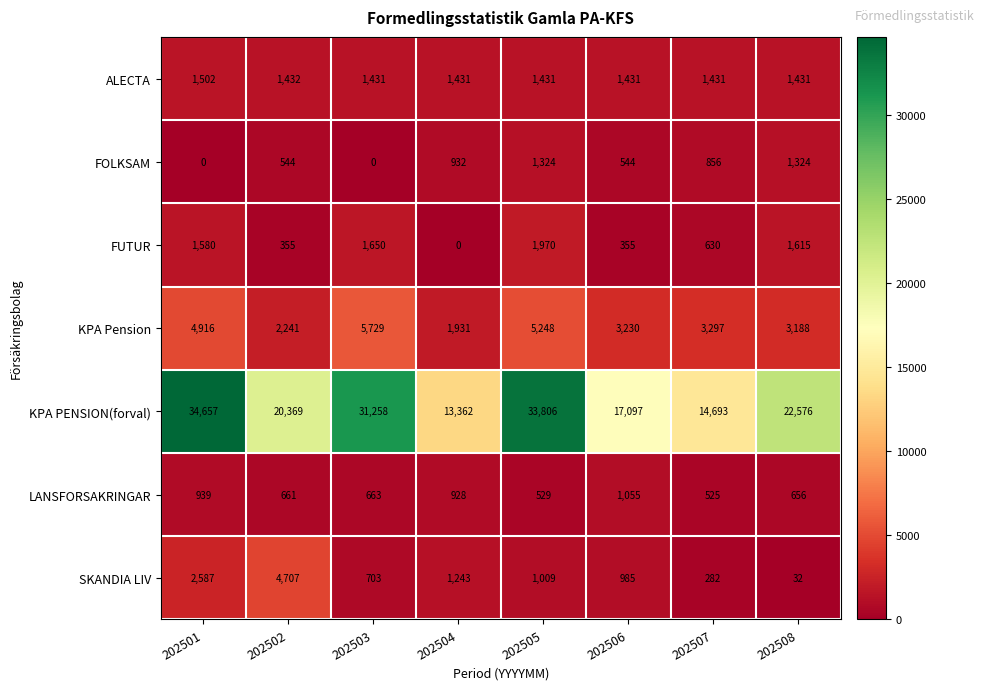

The value of KPA PENSION(forval) at 202501 is 59720. True or false?

False